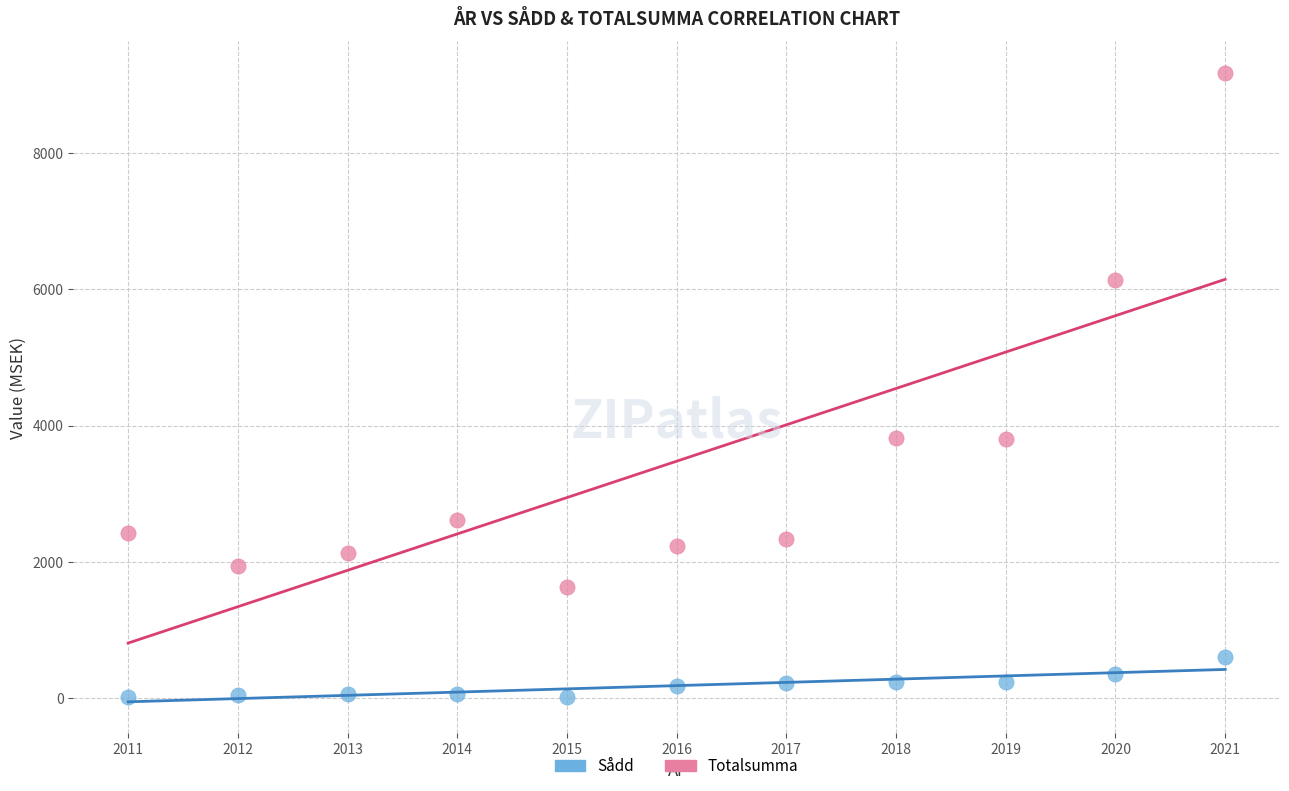

In the Totalsumma series, what Y value is closest to 5406?

6136.2